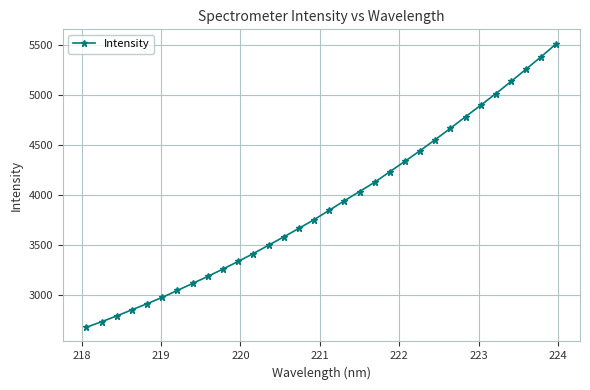

True or false: there are more than 2 points higher than both neighbors.

False